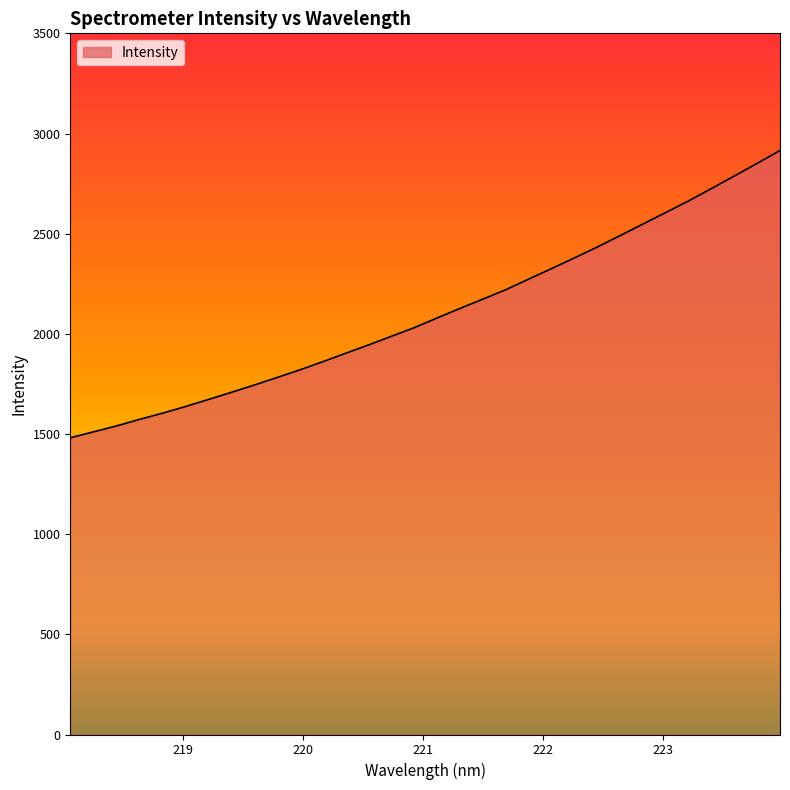

What is the smallest value displayed?

1481.1